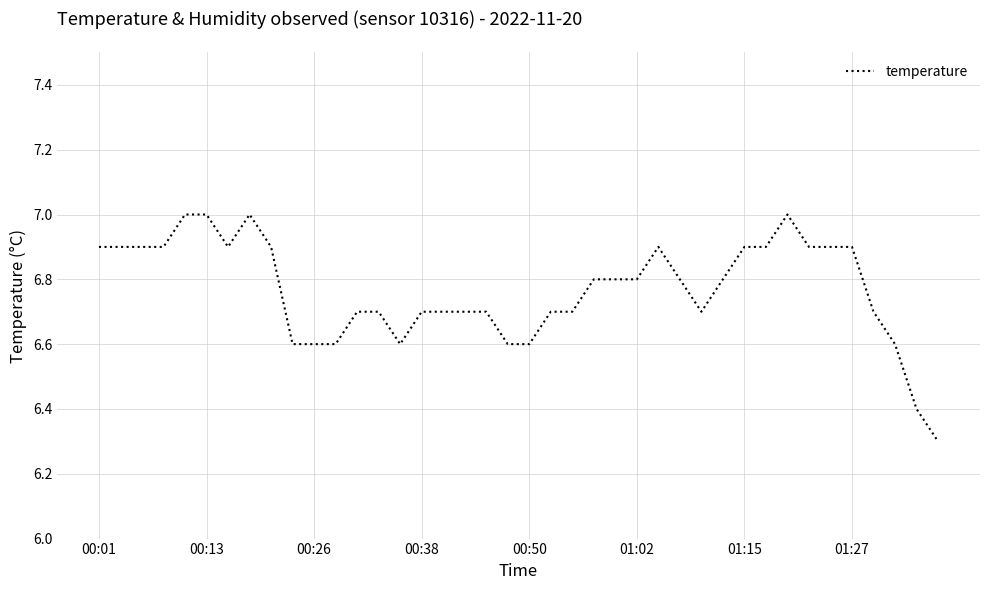

How many lines are shown in the chart?

1